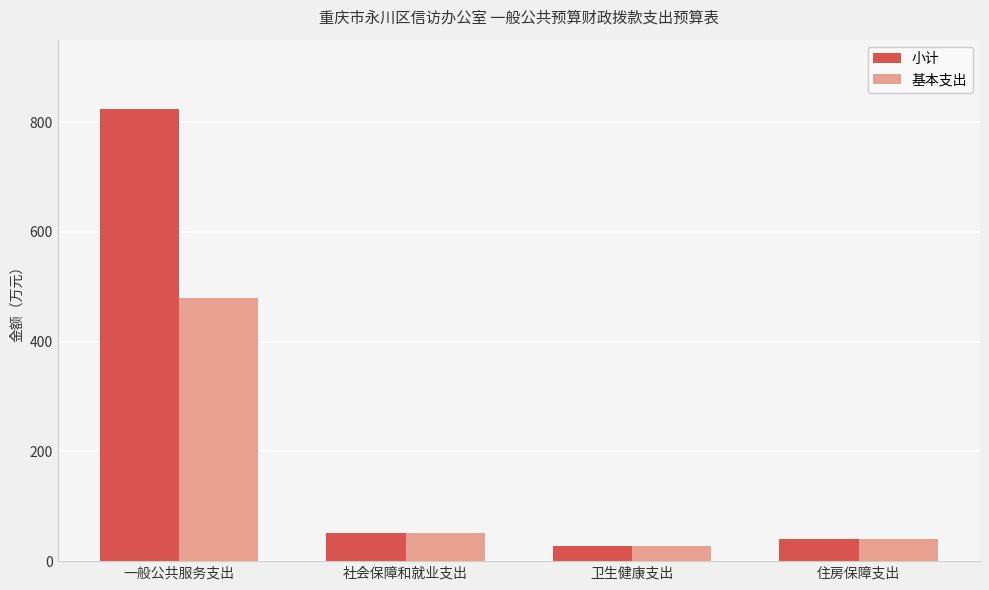

At which label is 小计 closest to 425?

社会保障和就业支出